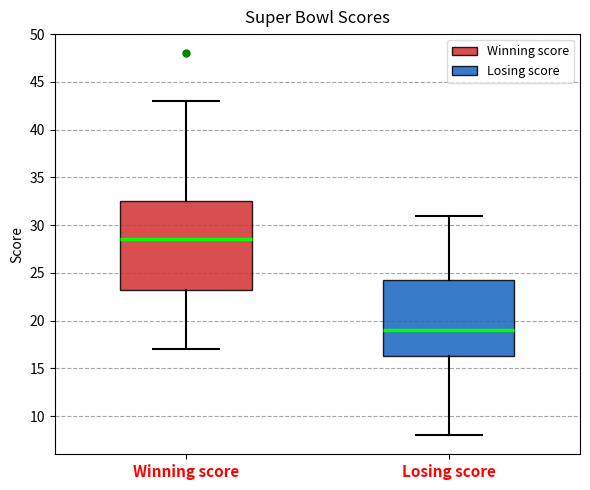

Which box is the tallest, from its lower edge to its upper edge?

Winning score